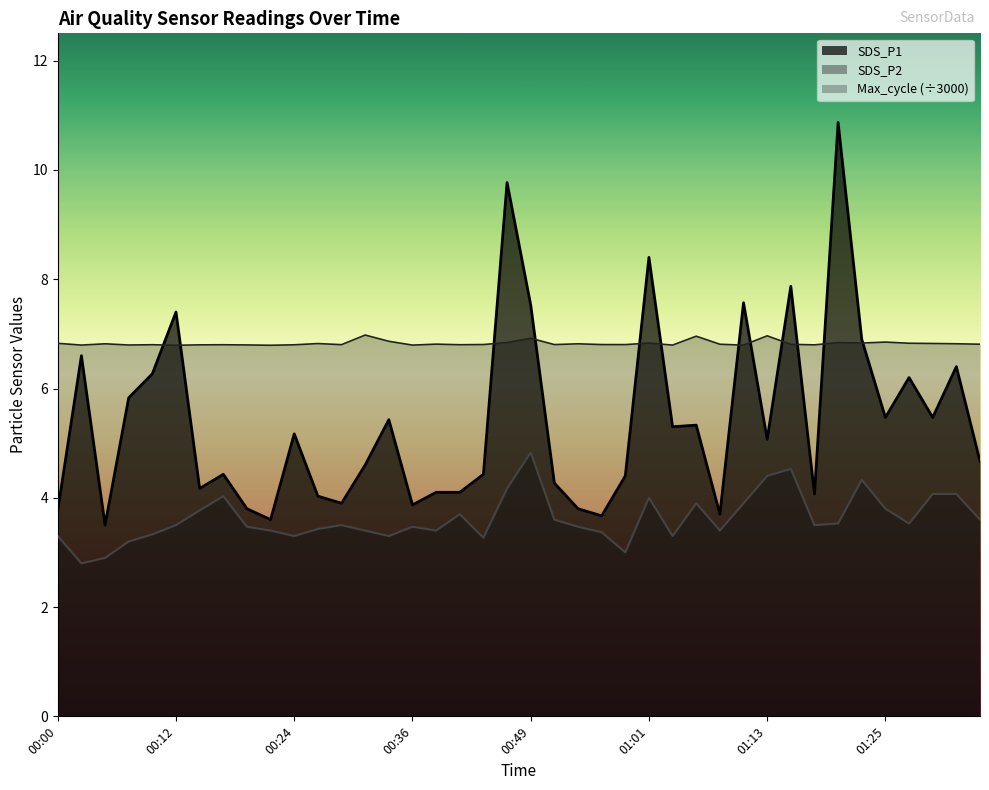

What is the maximum value for SDS_P1?

10.9